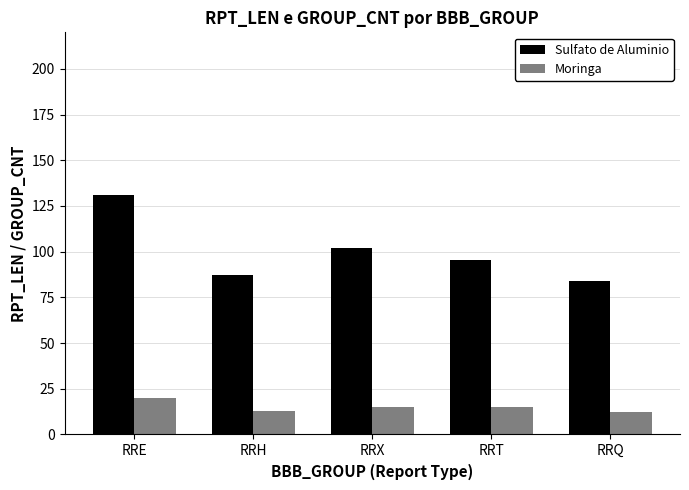

Which series changed the most between RRX and RRT?

Sulfato de Aluminio